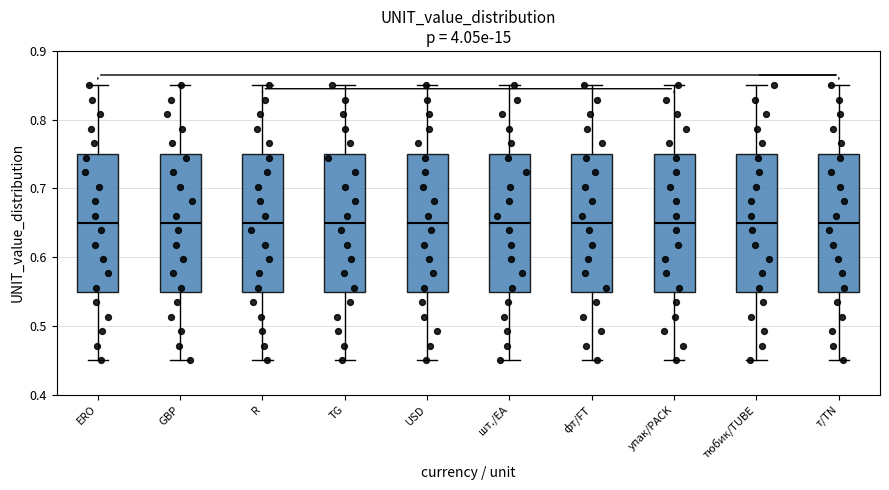

Where does the median line of the box for тюбик/TUBE sit on the y-axis? The values are not printed on the chart, so give them approximately, as read against the axis.

0.65